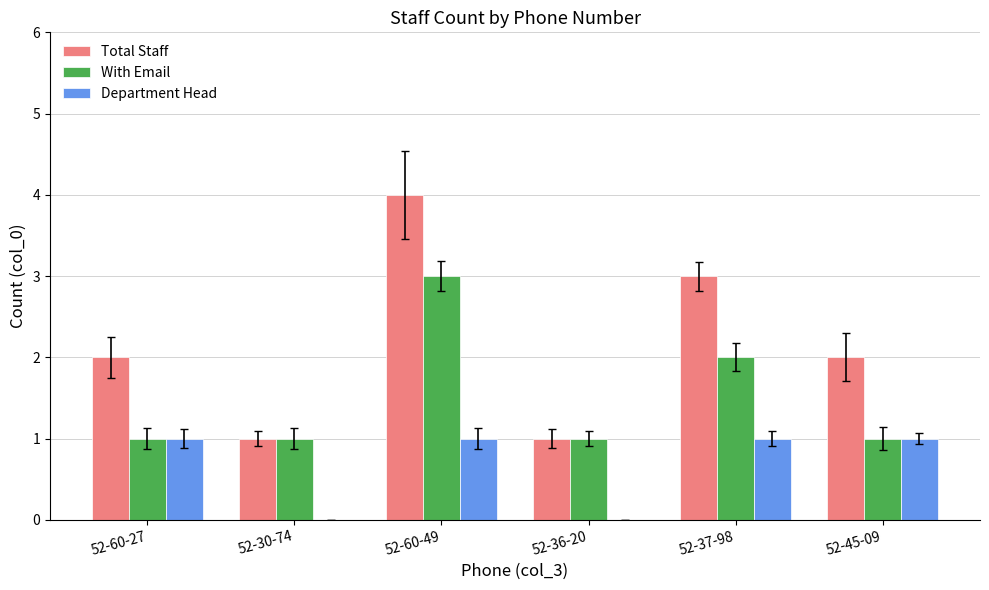

What is the sum of all Total Staff values?

13